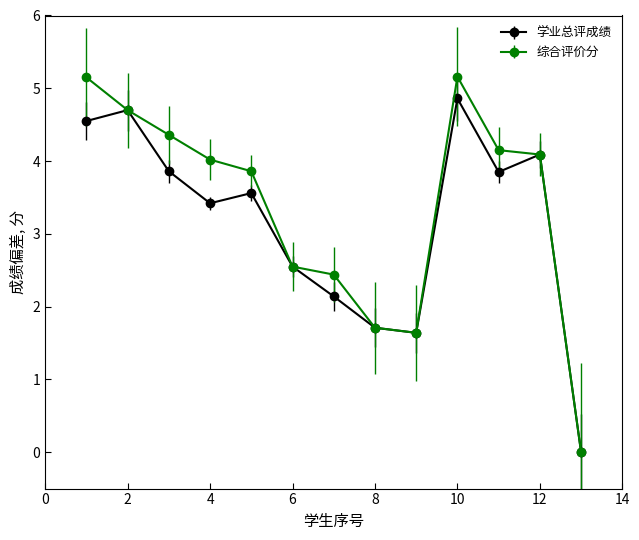

What are all the series names shown in the legend?

学业总评成绩, 综合评价分